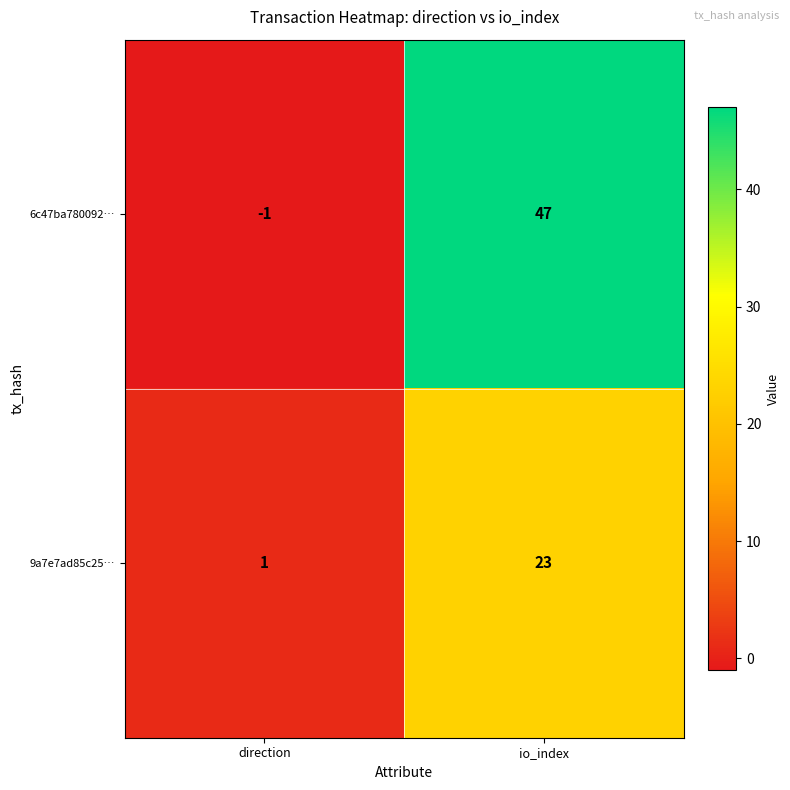

Which series has the largest total across all categories?

6c47ba780092…